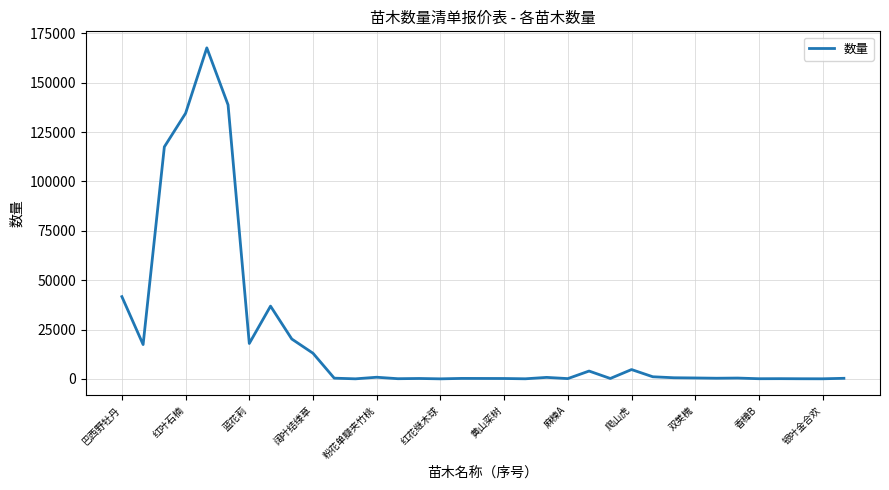

What is the difference between the maximum and minimum values?

167685